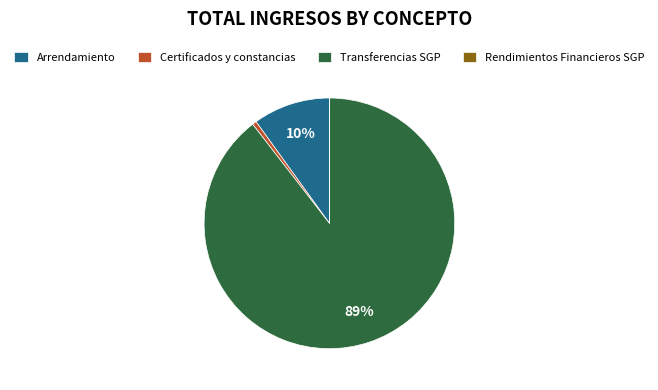

What percentage is the Transferencias SGP slice, to the nearest percent?

89%